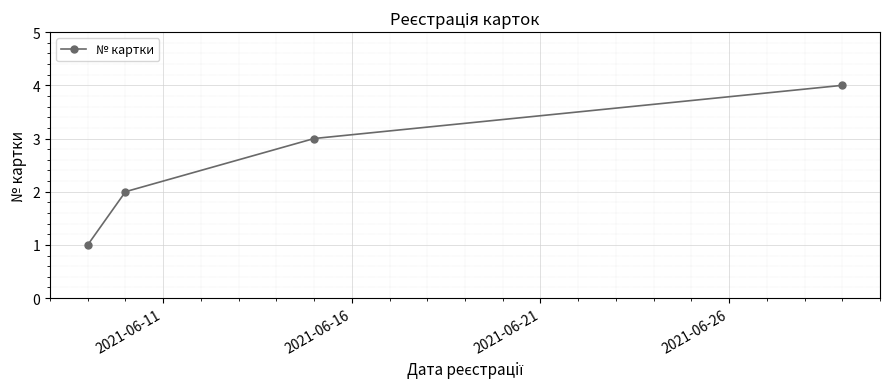

What is the value of the 4th point from the left?

4